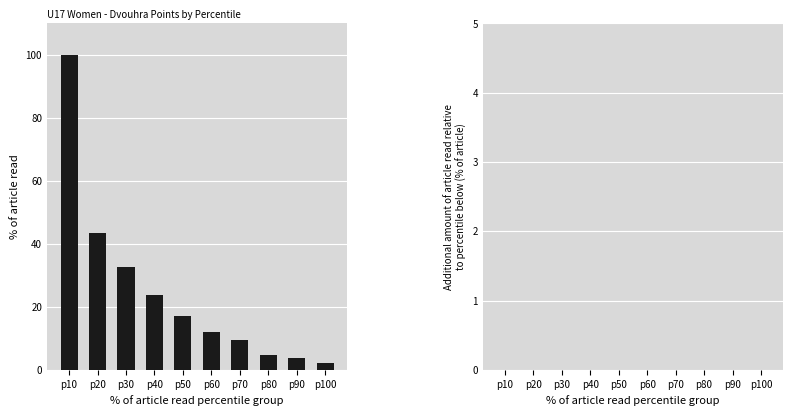

Reading right to left, what are all the values shown in this chart?

% of article read: p100=2.3	p90=3.8	p80=4.8	p70=9.6	p60=11.9	p50=17.2	p40=23.7	p30=32.5	p20=43.4	p10=100.0
Additional % relative to percentile below: p100=-1.5	p90=-1.0	p80=-4.8	p70=-2.3	p60=-5.3	p50=-6.5	p40=-8.8	p30=-10.9	p20=-56.6	p10=0.0